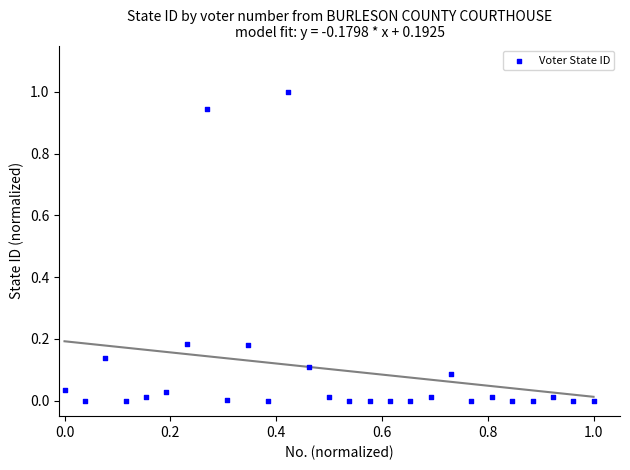

What is the range of Y values (max minus min)?

1.0